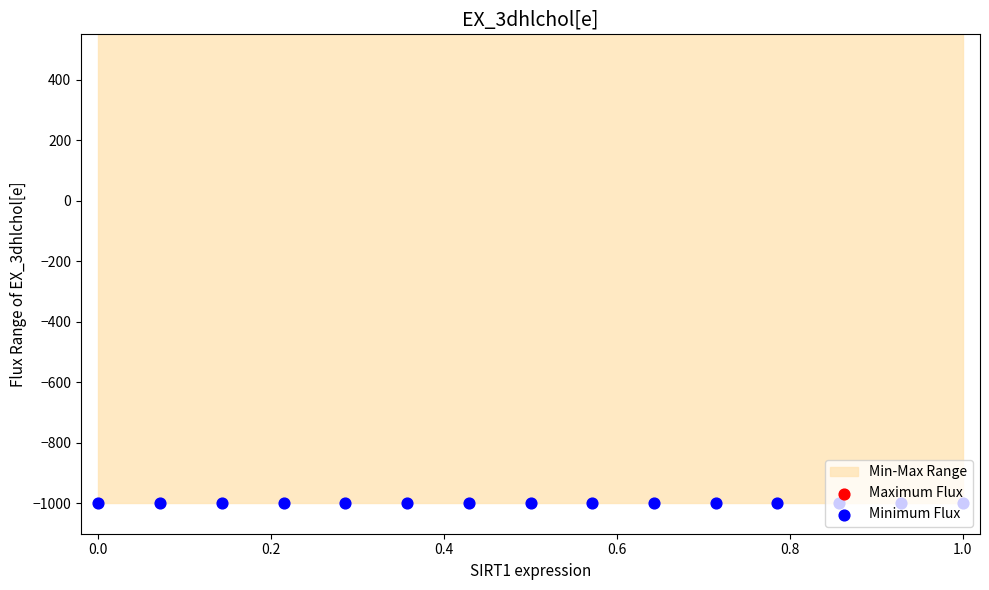

Which series reaches the minimum Y coordinate?

Minimum Flux